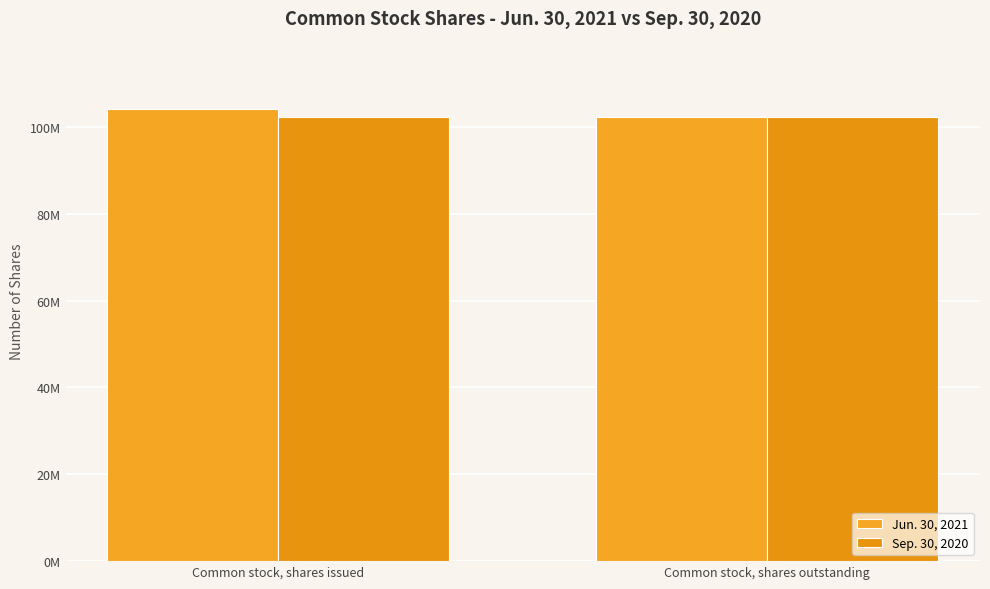

What is the maximum value for Sep. 30, 2020?

102376000